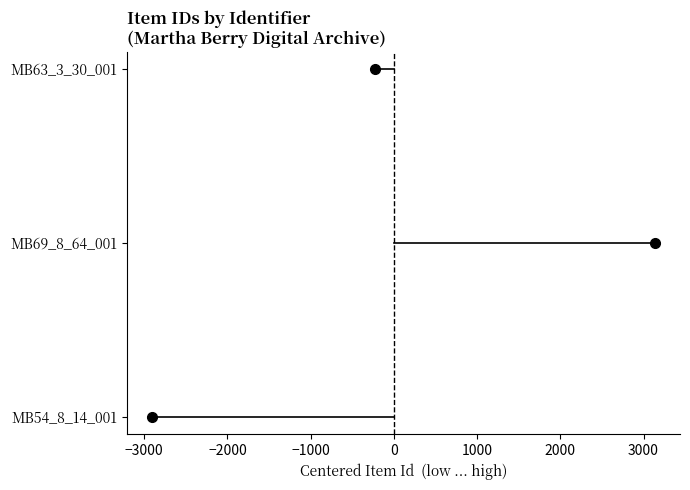

True or false: MB69_8_64_001 has a value of 0 at 0.

False